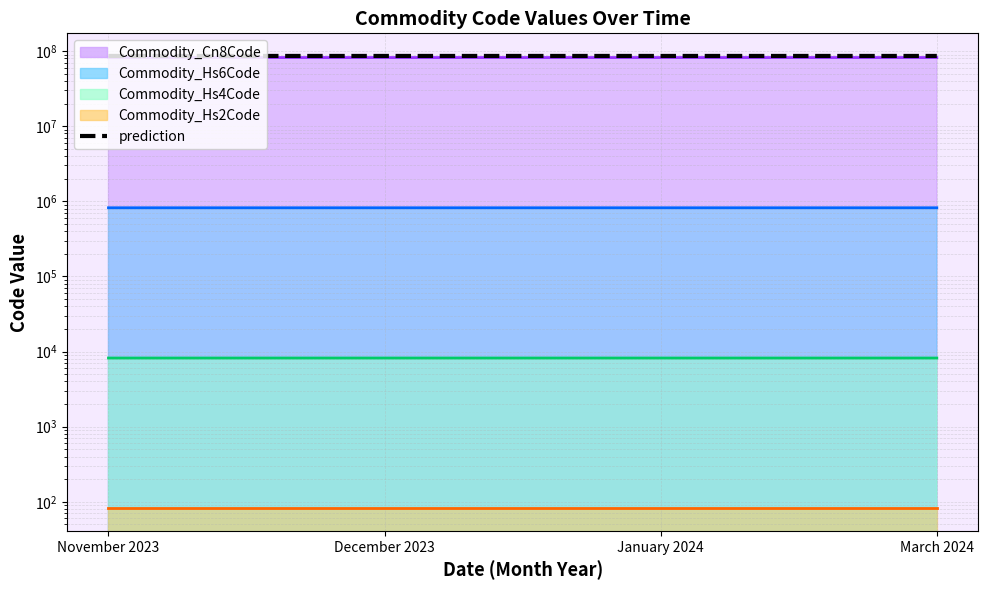

How many interior local peaks (higher than both neighbors) does the data have?

1